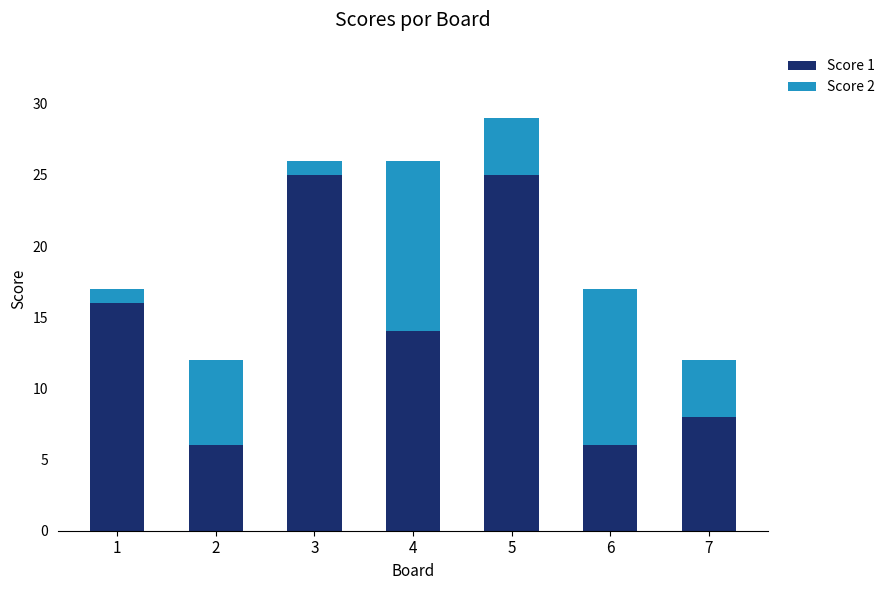

The Score 1 series shows 42 at 3. True or false?

False